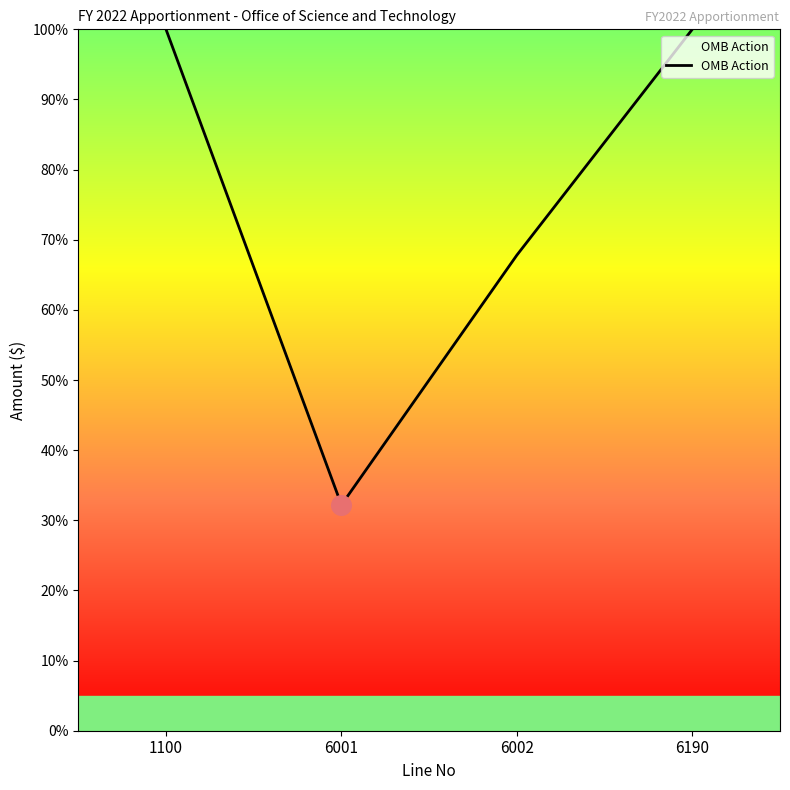

What is the ratio of the value at 1100 to the value at 6190?

1.0